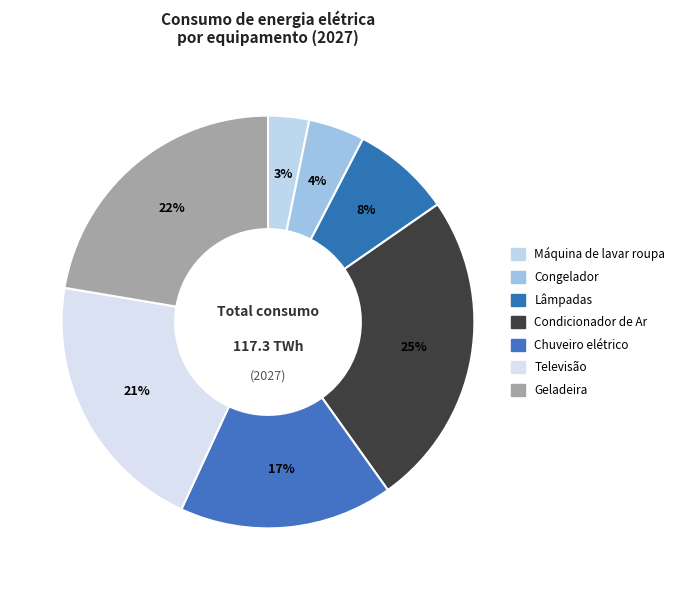

How many segments does this pie chart have?

7